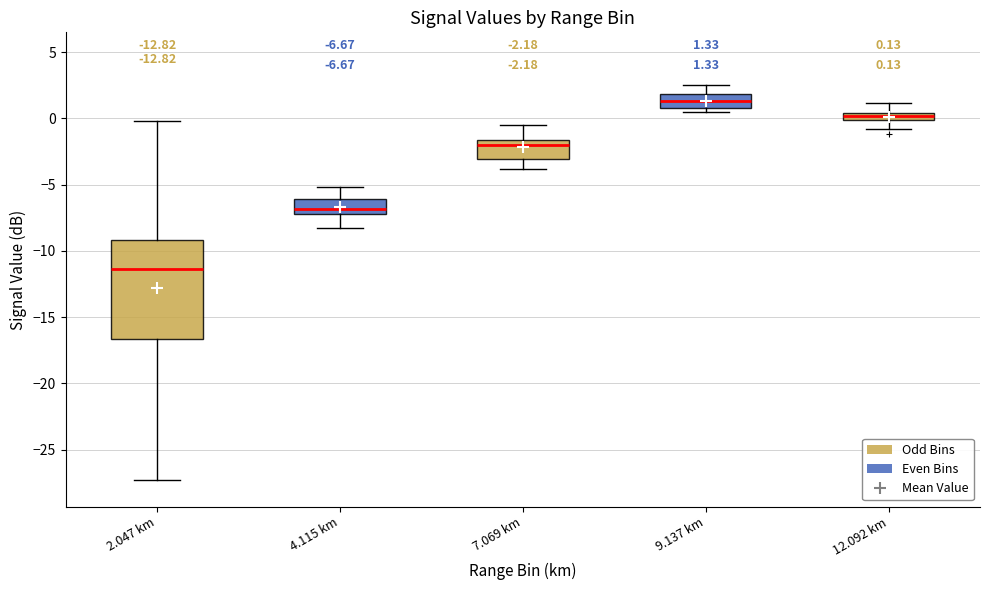

Which box is the tallest, from its lower edge to its upper edge?

2.047 km